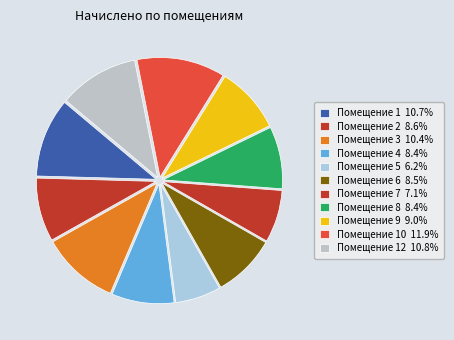

How many slices are in this pie chart?

11